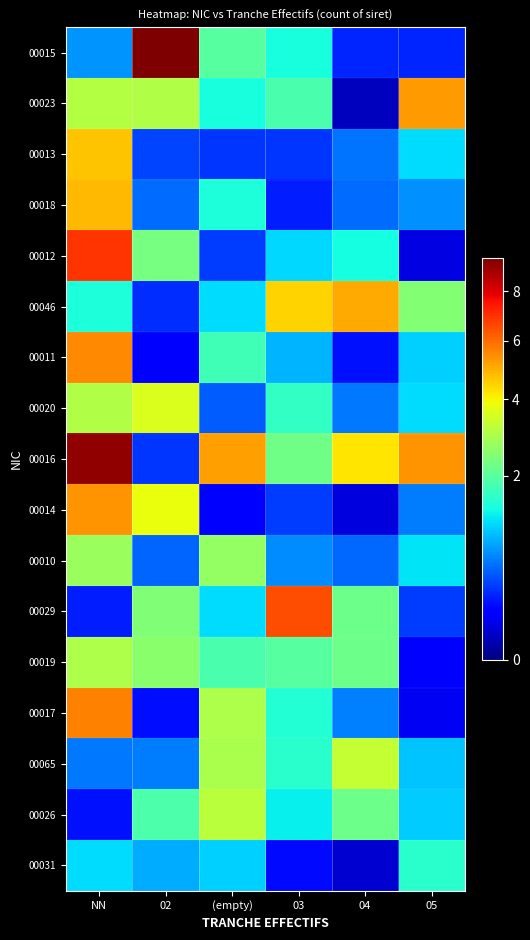

At which category is the sum across all series the highest?

NN